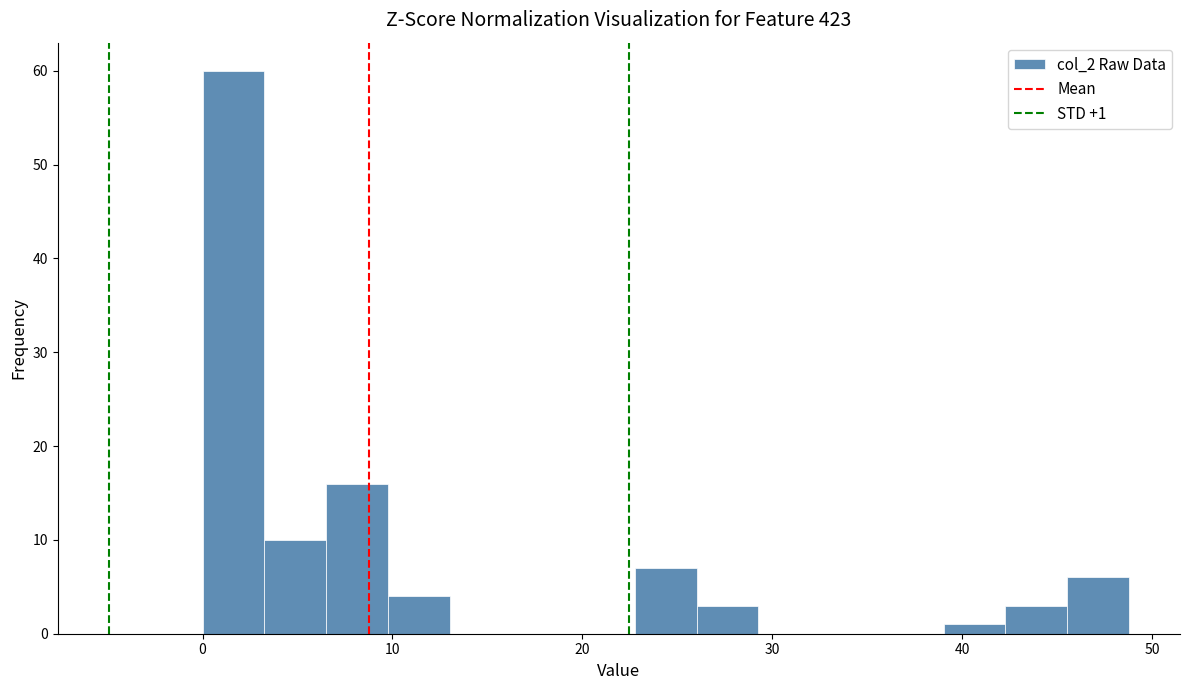

Read against the x-axis, roughly where is the centre of the tallest bar?

2